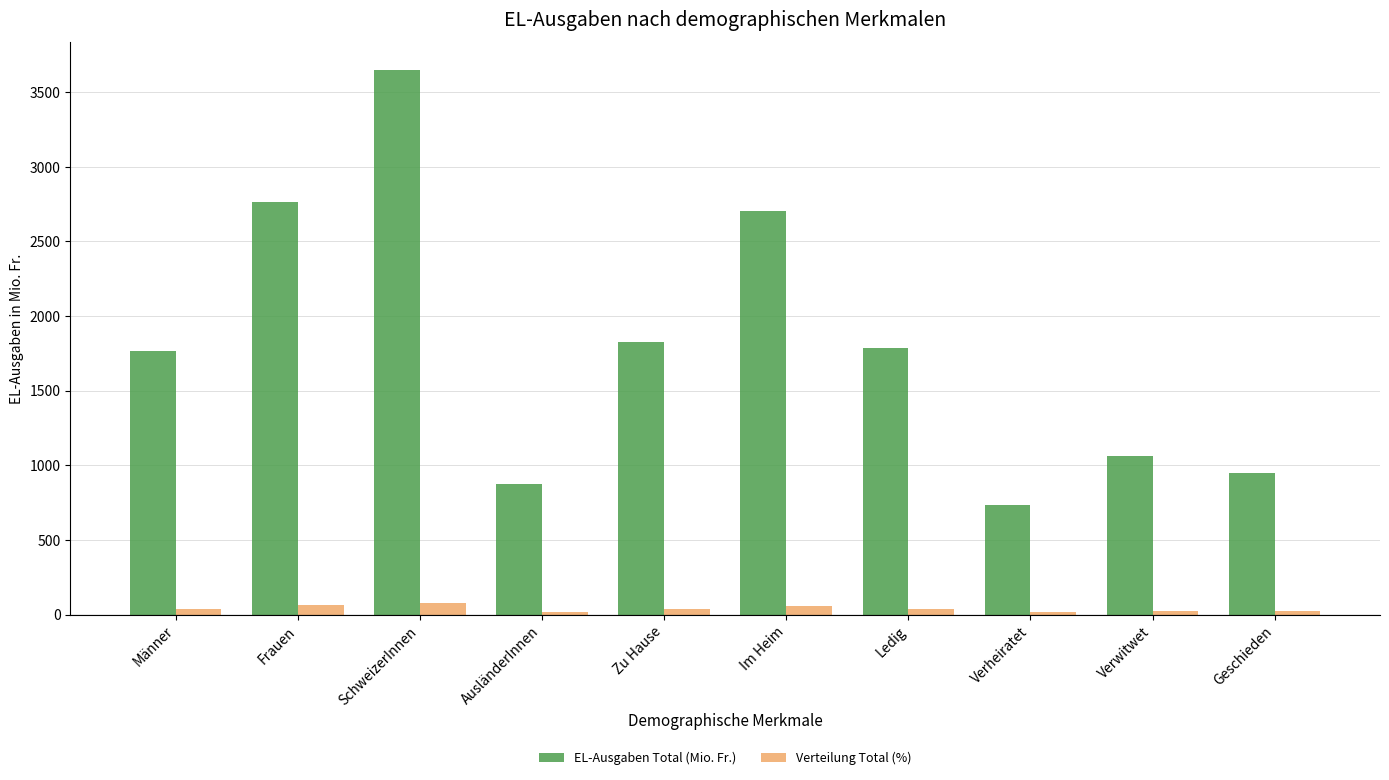

What is the maximum value for Verteilung Total (%)?

80.6